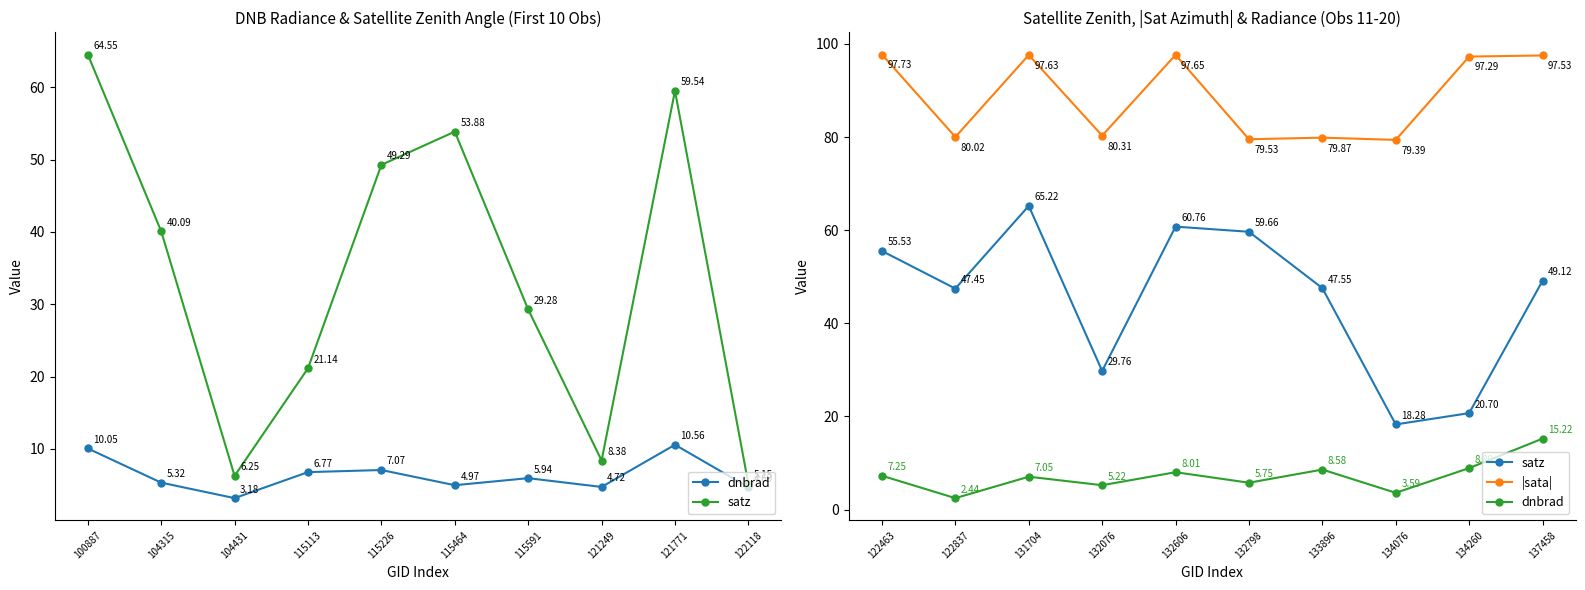

How many data points in dnbrad are above 7?

6